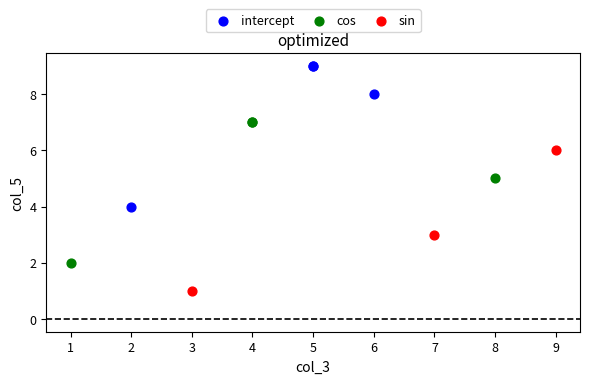

Which series contains the highest Y value?

intercept